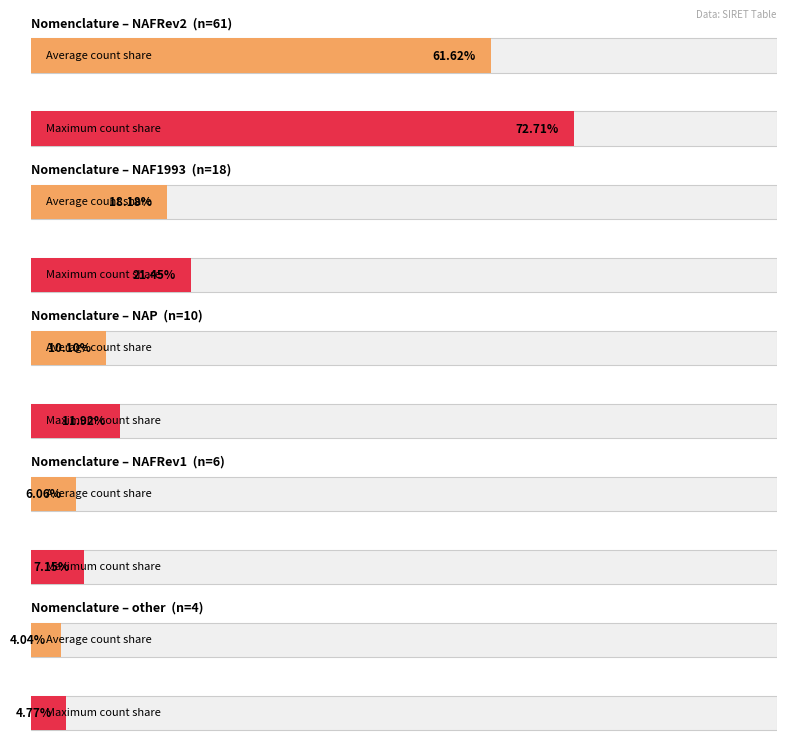

Read the value at NAFRev2, to the nearest 5.

60